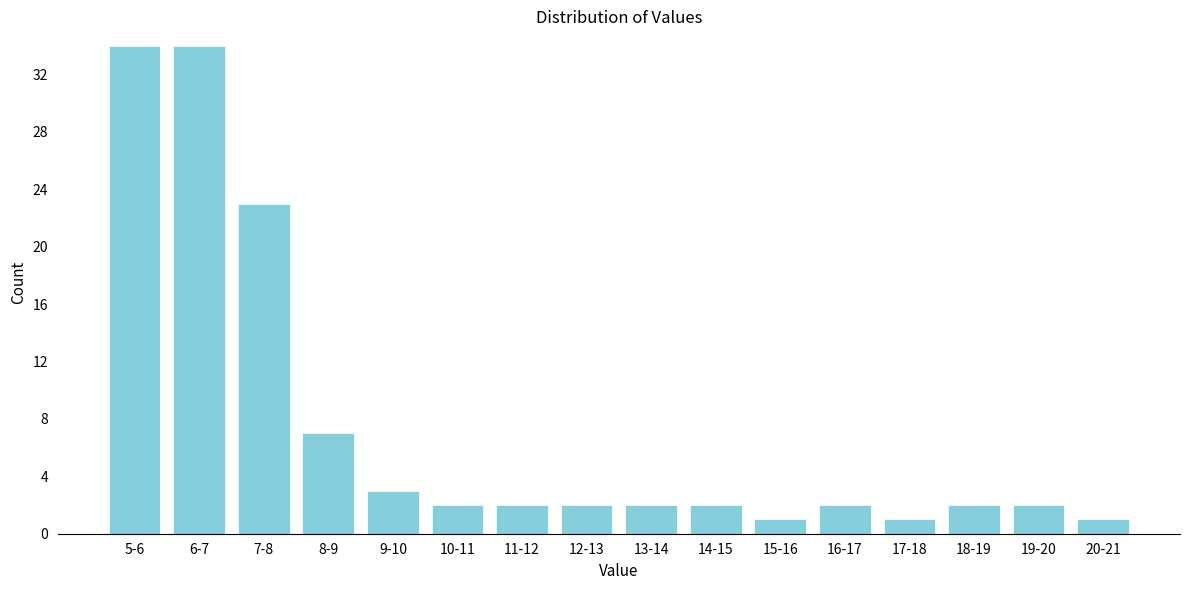

Reading left to right, what are all the values shown in this chart?

34	34	23	7	3	2	2	2	2	2	1	2	1	2	2	1